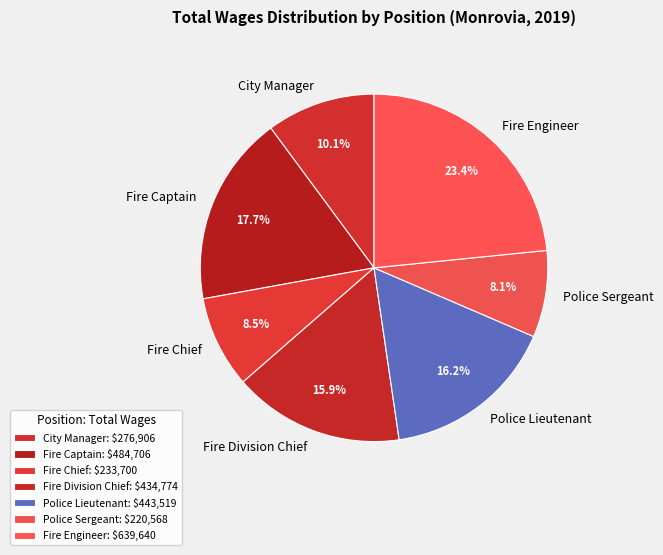

Does Fire Division Chief account for over 50% of the chart?

No